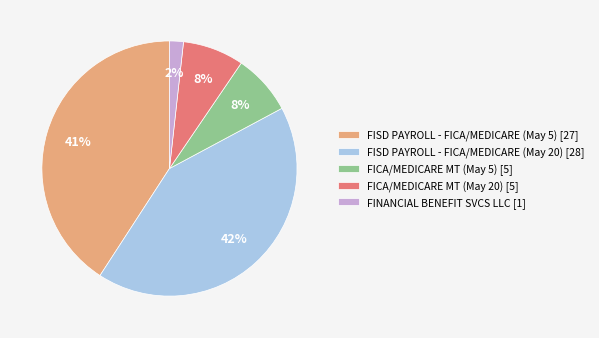

What percentage is the FISD PAYROLL - FICA/MEDICARE (May 5) slice, to the nearest percent?

41%